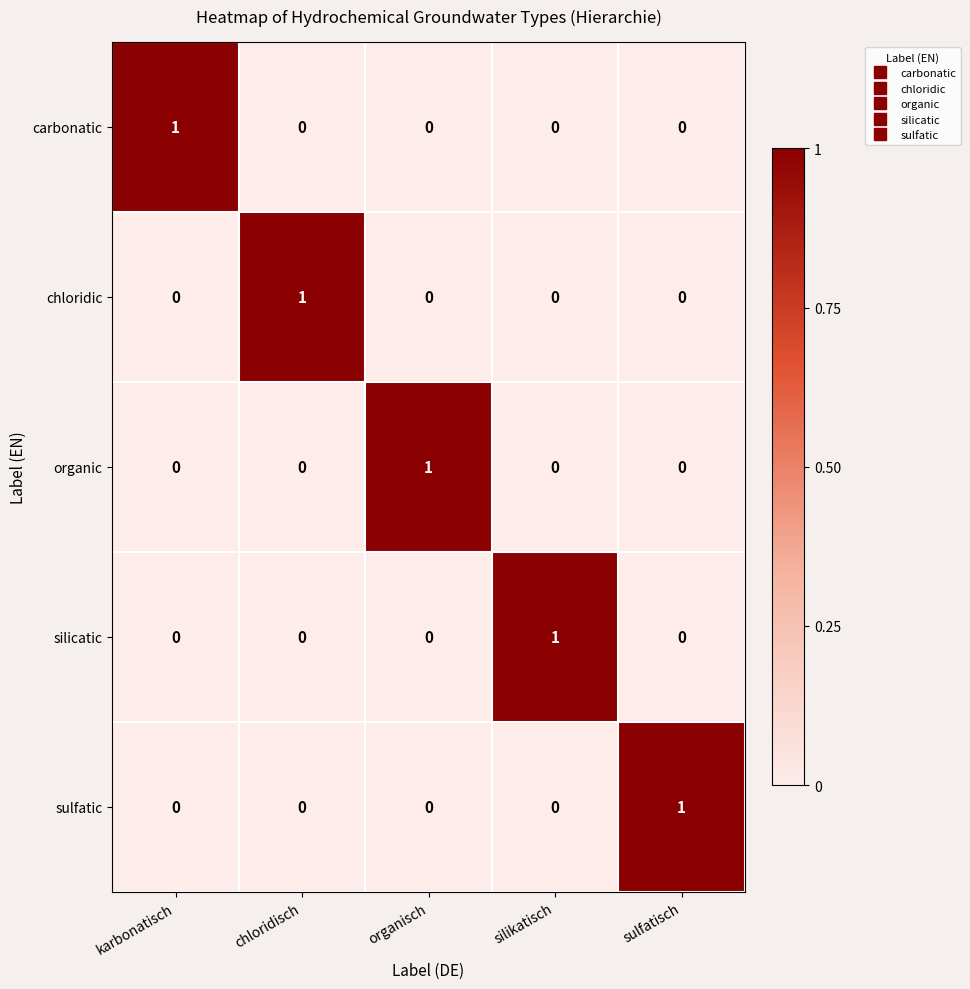

Count the chloridic values in the range 0 to 1.

5